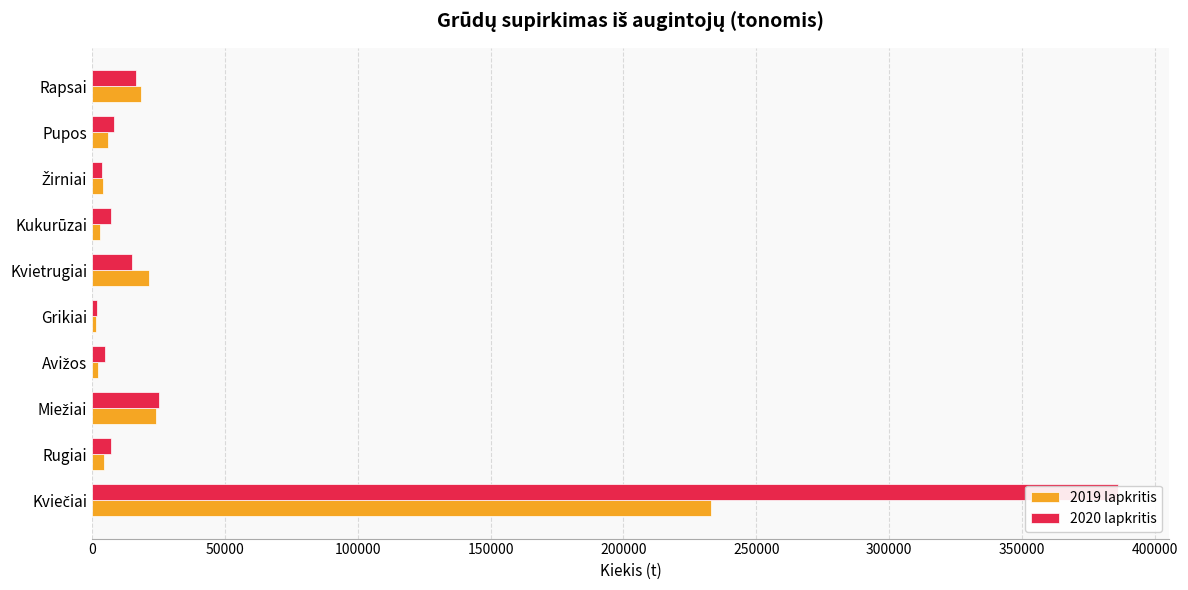

What is the value of the 2019 lapkritis bar at the 7th from the left?

2916.6